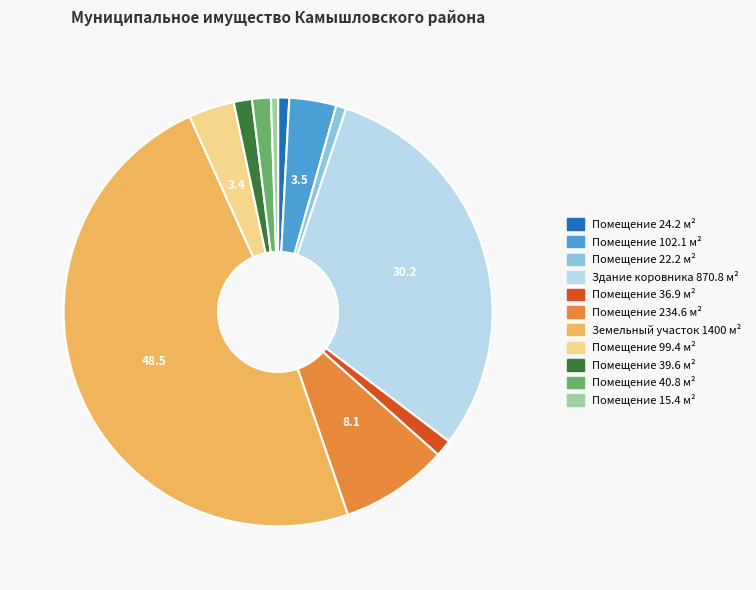

Which has a higher value, Помещение 102.1 м² or Помещение 24.2 м²?

Помещение 102.1 м²